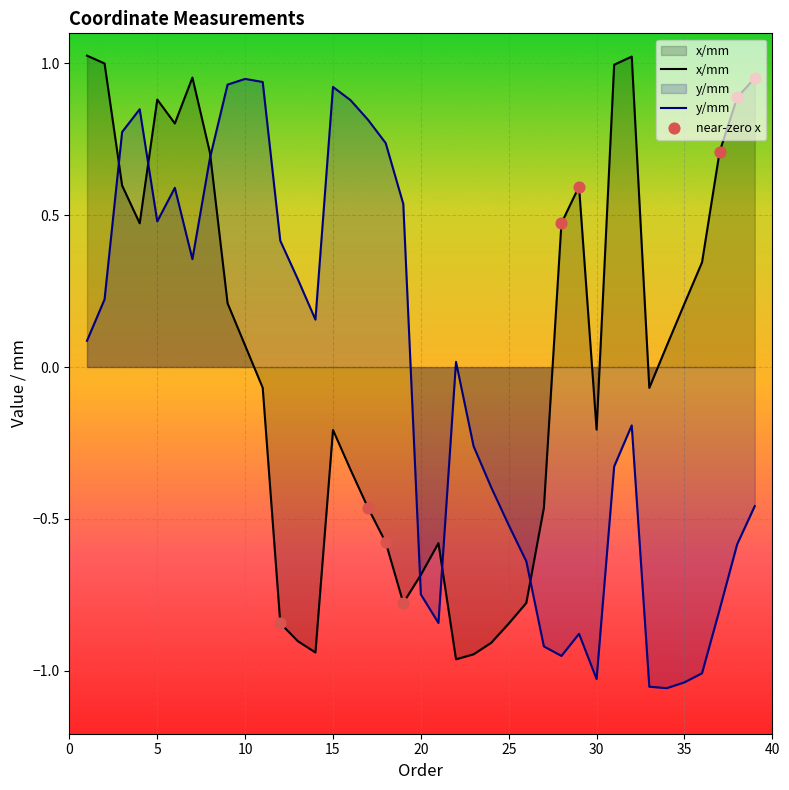

Which series has the largest Y range (max minus min)?

y_mm